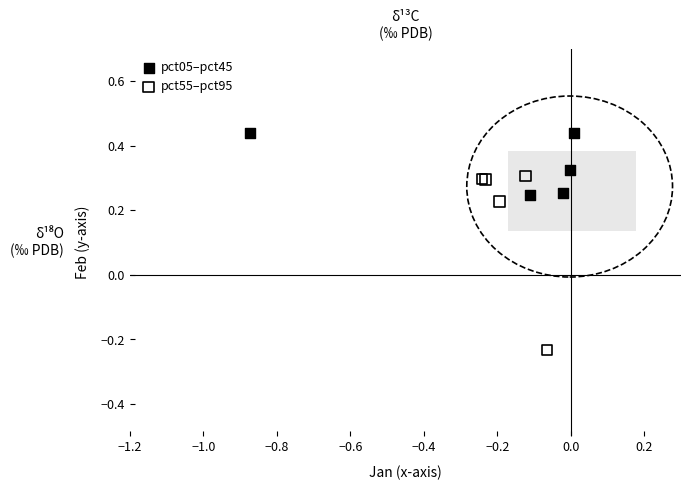

Which series reaches the minimum Y coordinate?

pct55–pct95